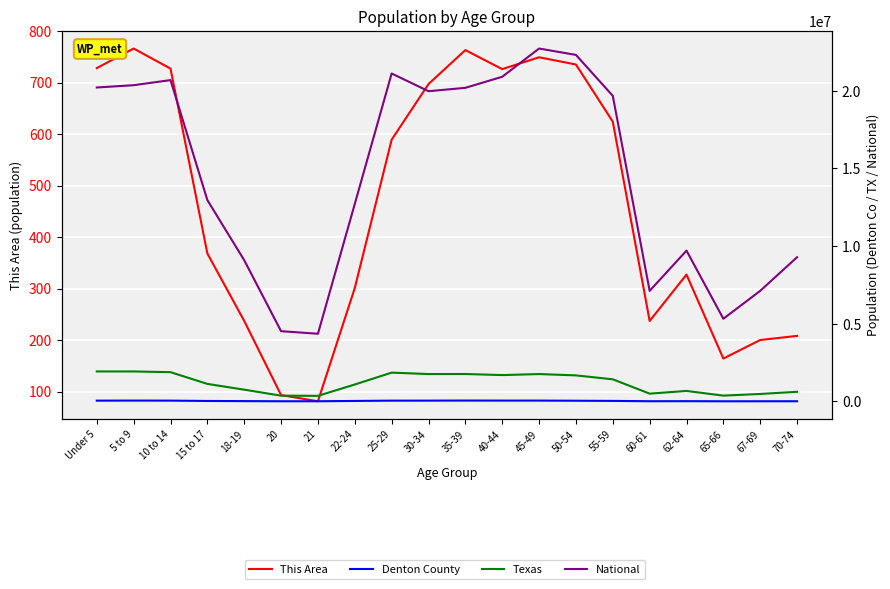

Reading right to left, what are all the values shown in this chart?

This Area: 70-74=208	67-69=200	65-66=164	62-64=327	60-61=237	55-59=624	50-54=735	45-49=749	40-44=726	35-39=763	30-34=697	25-29=589	22-24=301	21=81	20=93	18-19=237	15 to 17=368	10 to 14=727	5 to 9=766	Under 5=728
Denton County: 70-74=11072	67-69=9929	65-66=8151	62-64=15584	60-61=11726	55-59=33118	50-54=43673	45-49=52333	40-44=52840	35-39=55241	30-34=50193	25-29=49601	22-24=30509	21=10274	20=9901	18-19=19318	15 to 17=28519	10 to 14=50568	5 to 9=53383	Under 5=49790
Texas: 70-74=619156	67-69=480038	65-66=373062	62-64=674244	60-61=500523	55-59=1422924	50-54=1674869	45-49=1760467	40-44=1694795	35-39=1763587	30-34=1760434	25-29=1853039	22-24=1089024	21=359015	20=369040	18-19=755890	15 to 17=1127234	10 to 14=1881883	5 to 9=1928234	Under 5=1928473
National: 70-74=9278166	67-69=7115361	65-66=5319902	62-64=9704197	60-61=7113727	55-59=19664805	50-54=22298125	45-49=22708591	40-44=20890964	35-39=20179642	30-34=19962099	25-29=21101849	22-24=12712576	21=4354294	20=4519129	18-19=9086089	15 to 17=12954254	10 to 14=20677194	5 to 9=20348657	Under 5=20201362